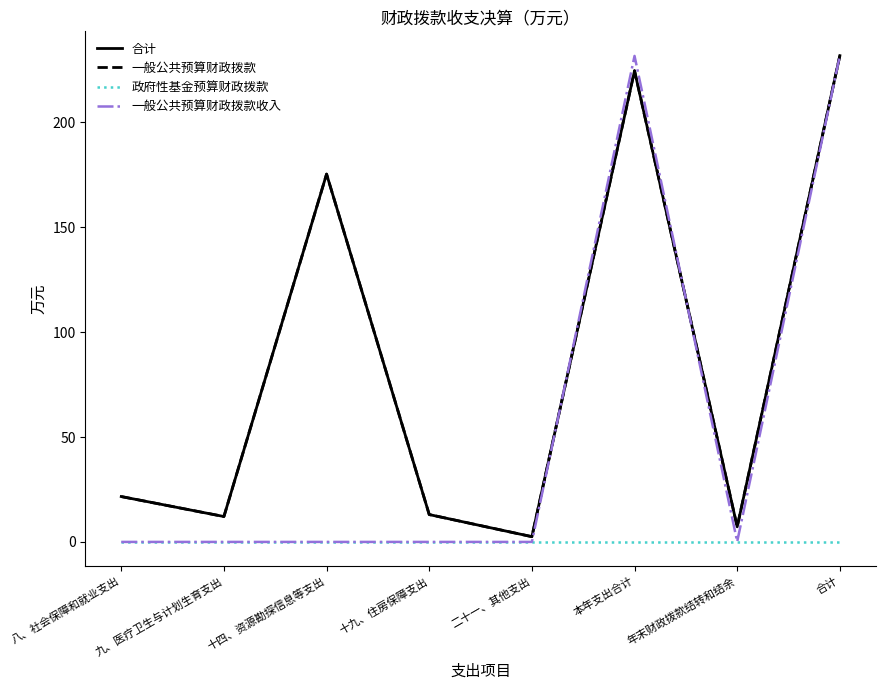

At how many categories does at least one series exceed 192?

2